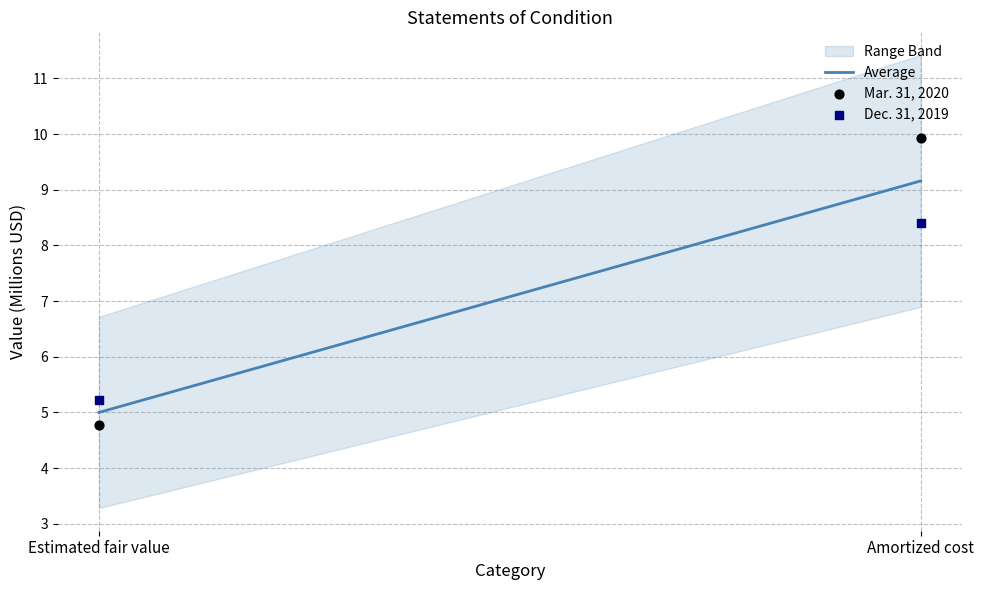

In the Mar. 31, 2020 series, what Y value is closest to 7?

4.8